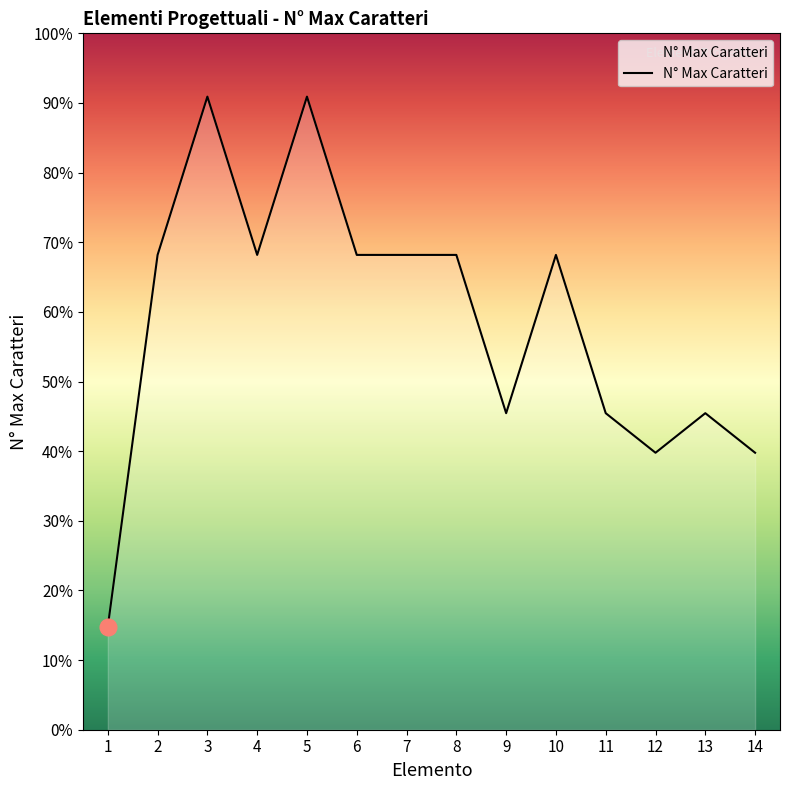

Does the chart have visible grid lines?

No